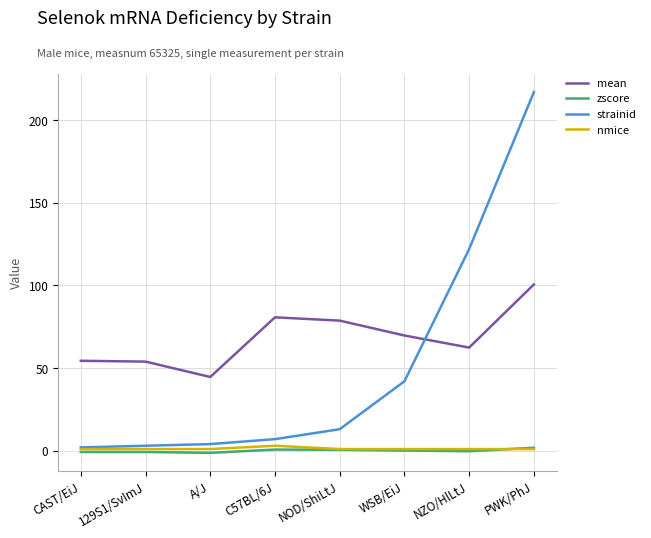

Which series has the largest range (max minus min)?

strainid